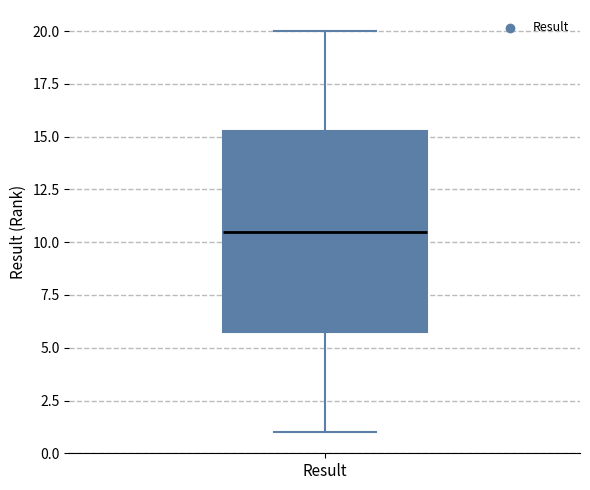

Transcribe this box plot: give where the median line is, the range the box spans, and where the two whiskers end, as read against the y-axis. The values are not printed on the chart, so give them approximately, as read against the axis.

median 10.5, box 6.0 to 15.5, whiskers 1.0 to 20.0